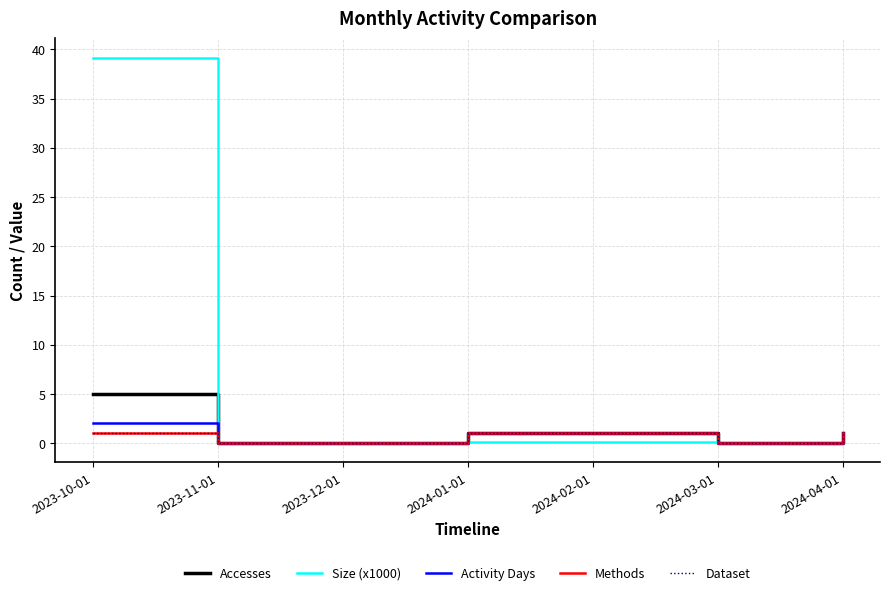

What is the total value across all series at 2024-02-01?

4.1